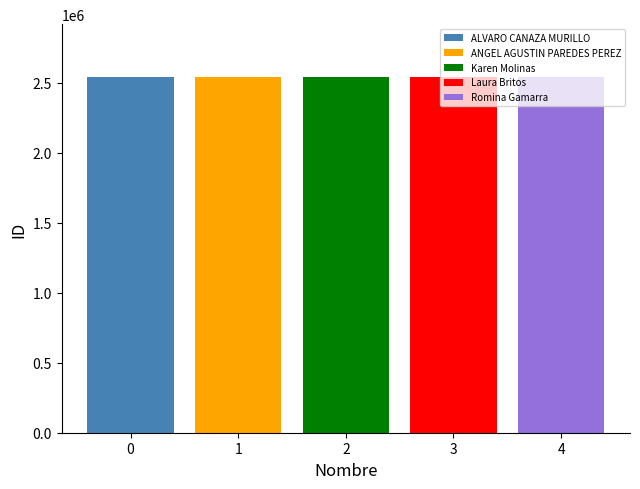

What is the minimum value shown in the chart?

2538982